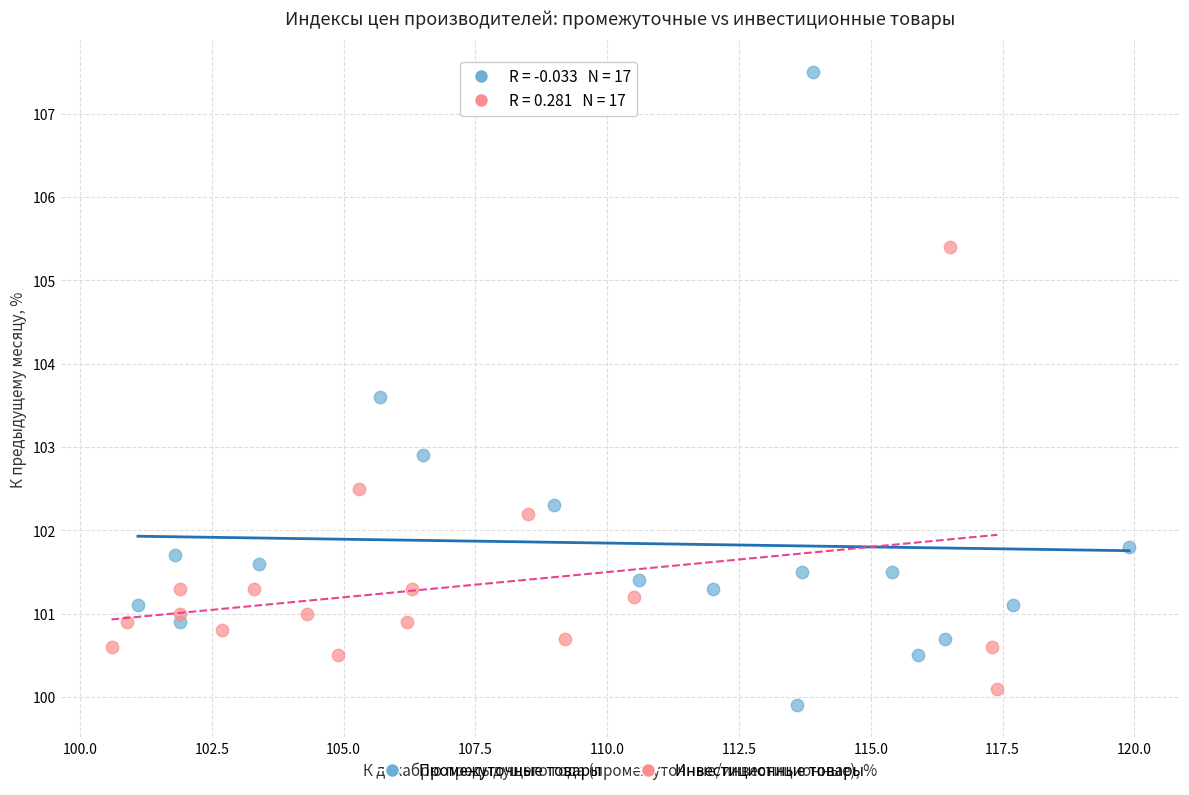

Which series reaches the maximum Y coordinate?

Промежуточные товары